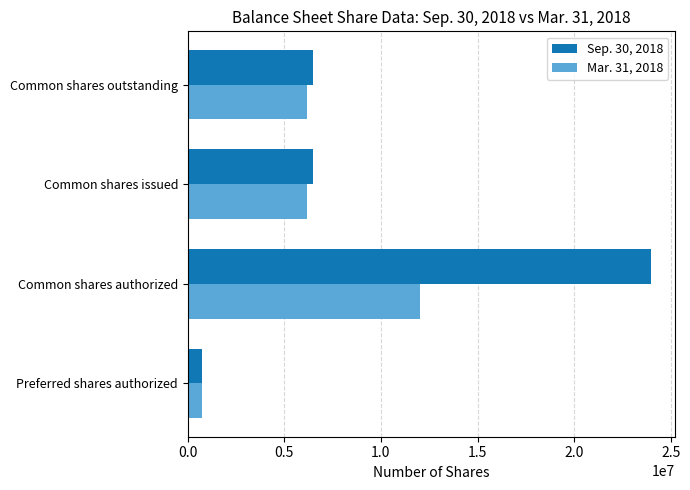

How many Sep. 30, 2018 values are between 6479633 and 24000000?

3